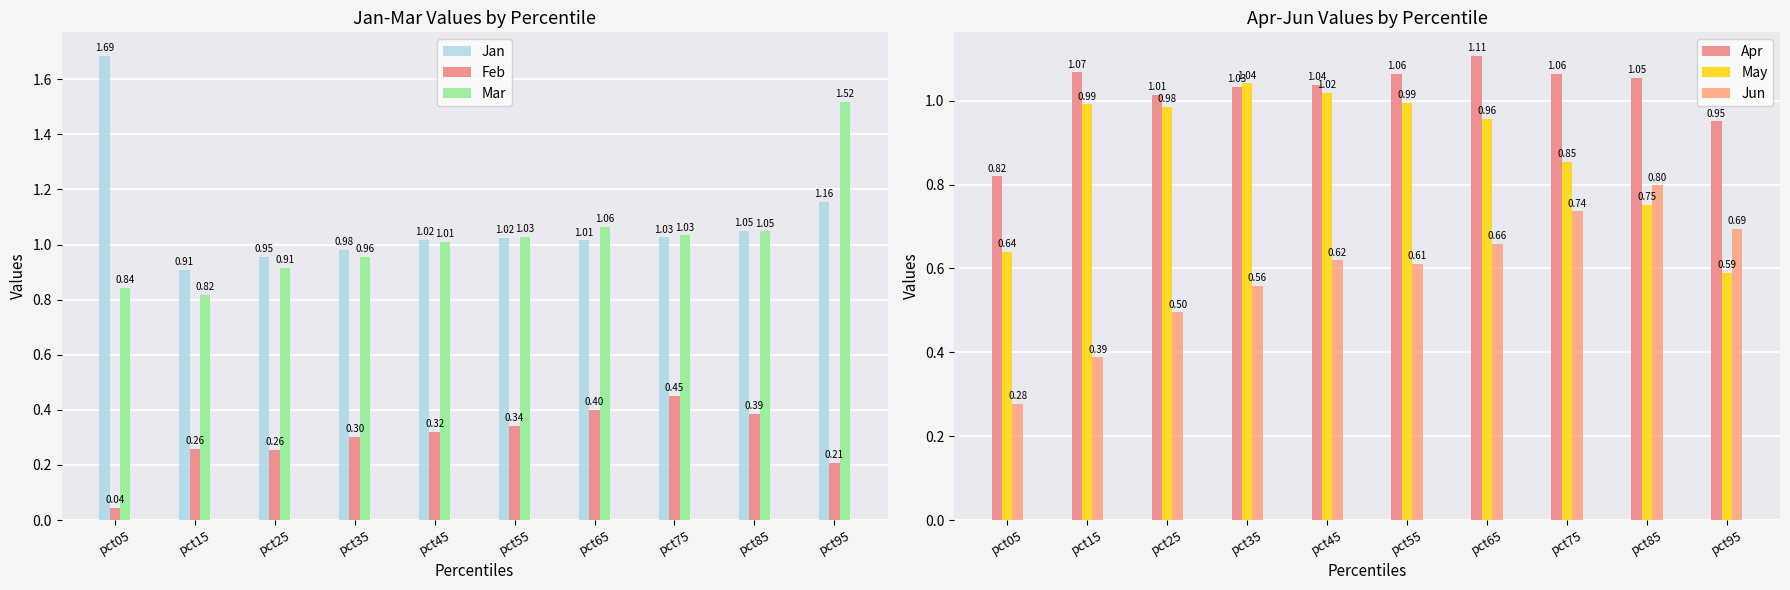

What is the value of the May bar at the 8th from the left?

0.9